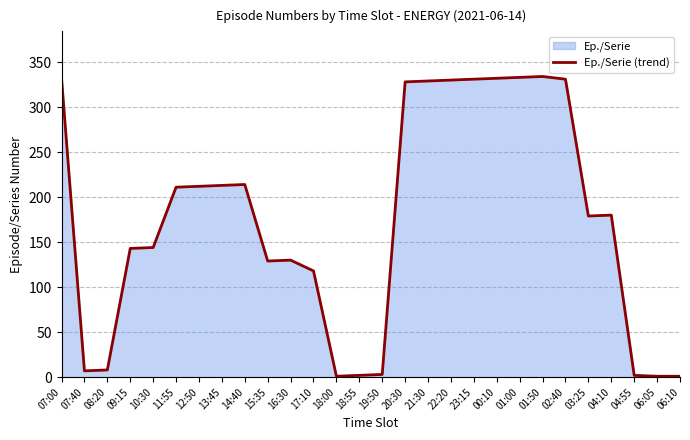

Which has a higher value, 16:30 or 19:50?

16:30